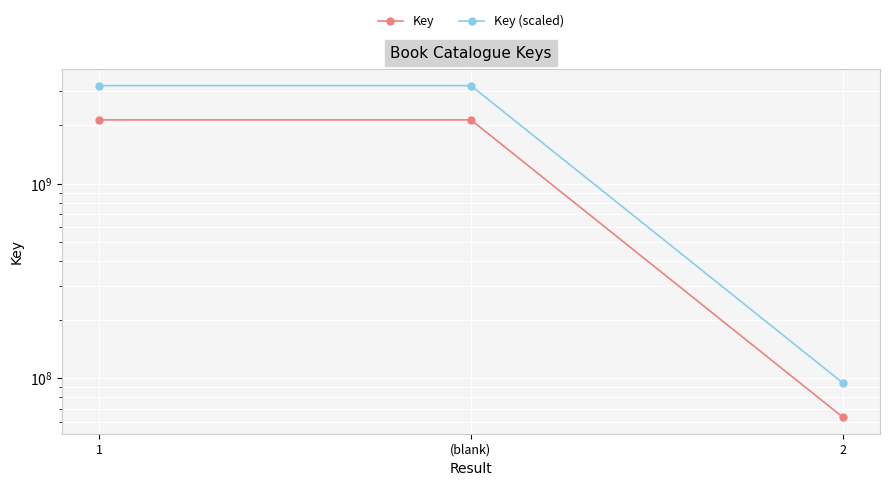

What is the smallest value displayed?

63204831.0